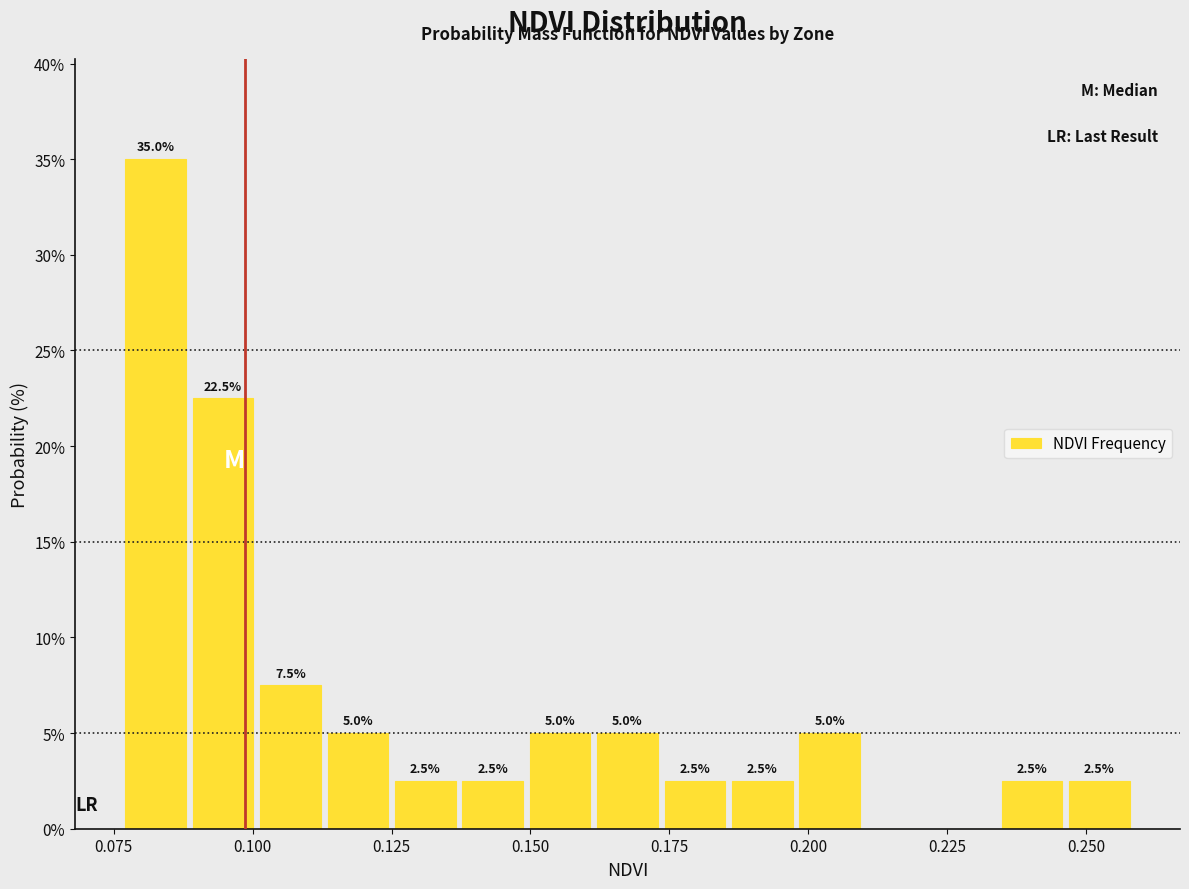

Around what value on the x-axis is the tallest bar? Give the approximate position of its centre, as read against the axis.

0.085